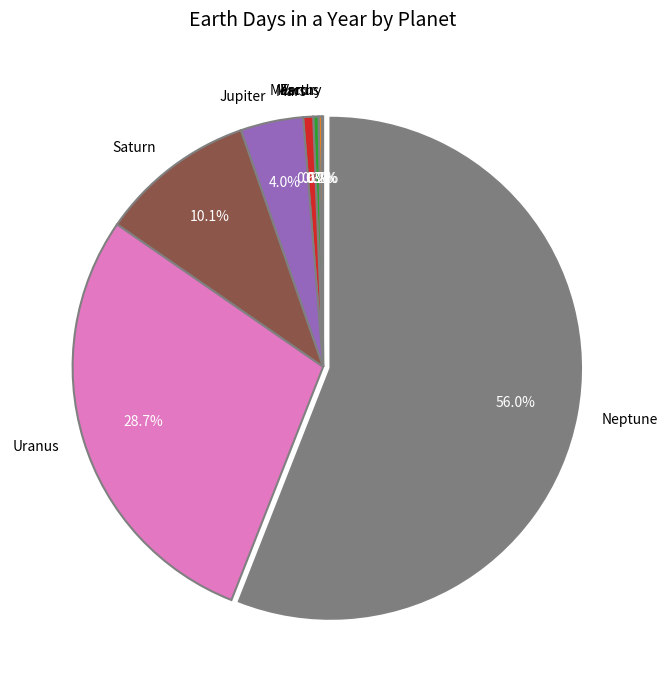

What is the majority slice?

Neptune